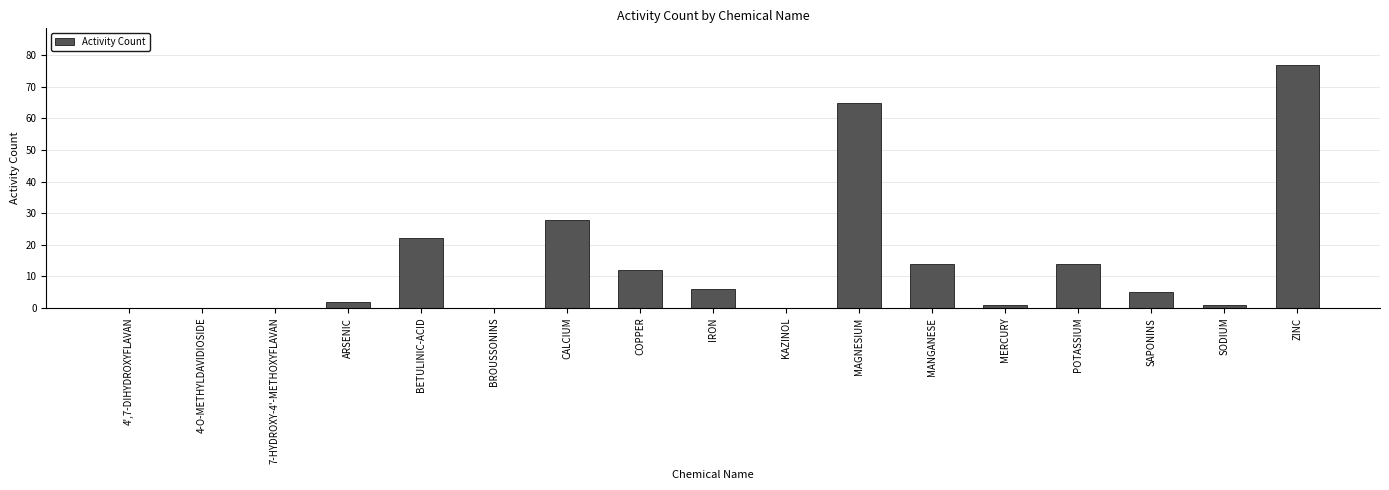

Which category has the highest value across all series?

ZINC